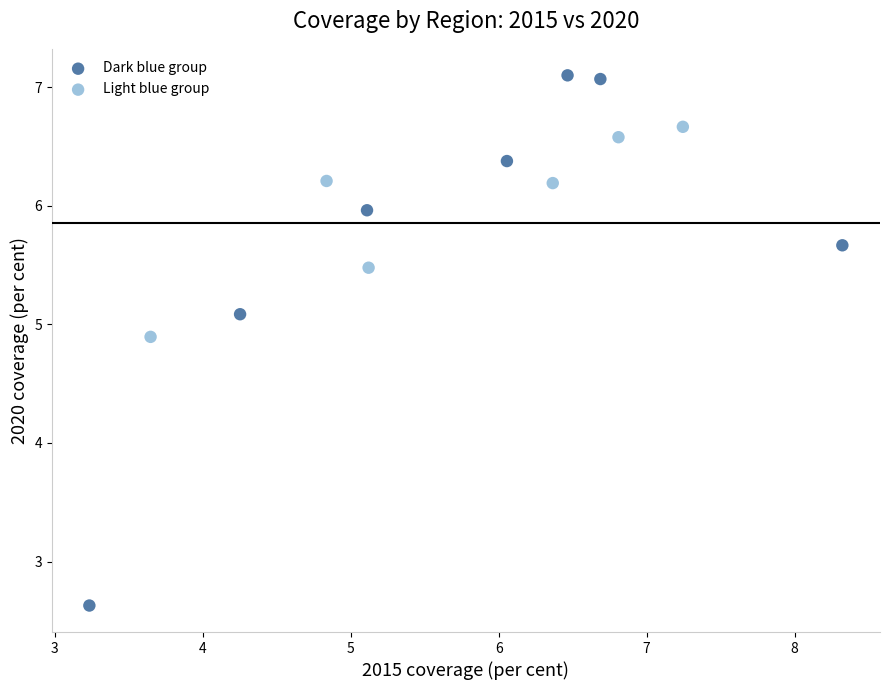

What are all the series names shown in the legend?

Dark blue group, Light blue group